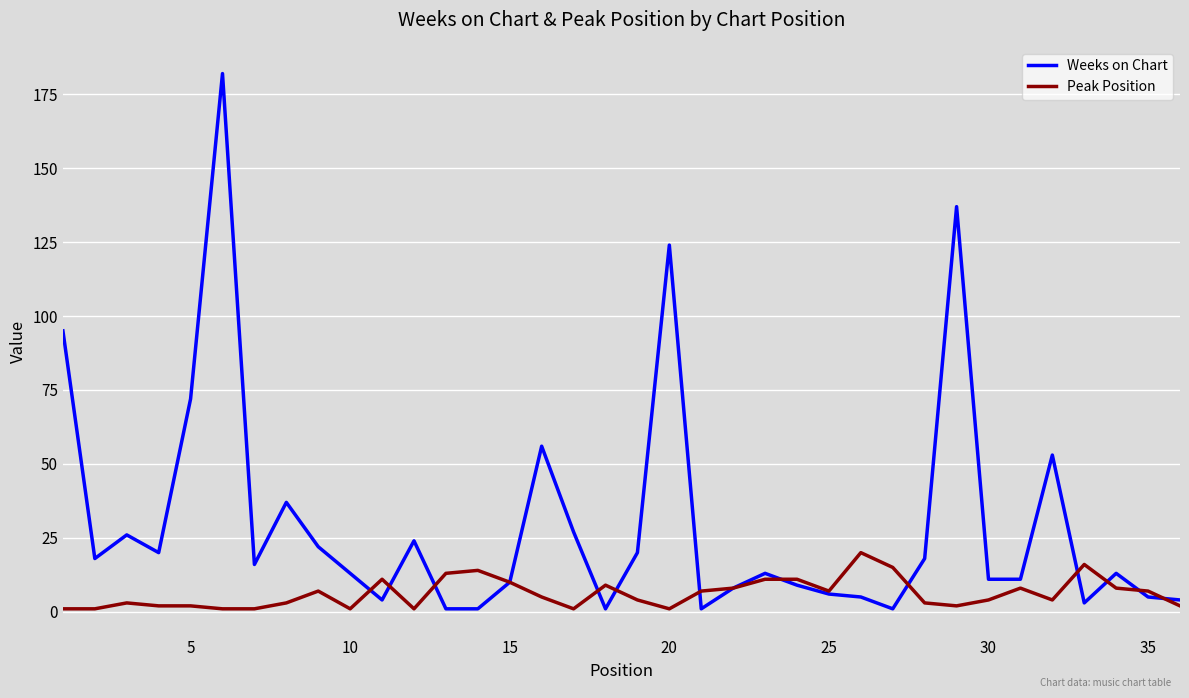

Which series has the largest total across all categories?

Weeks on Chart